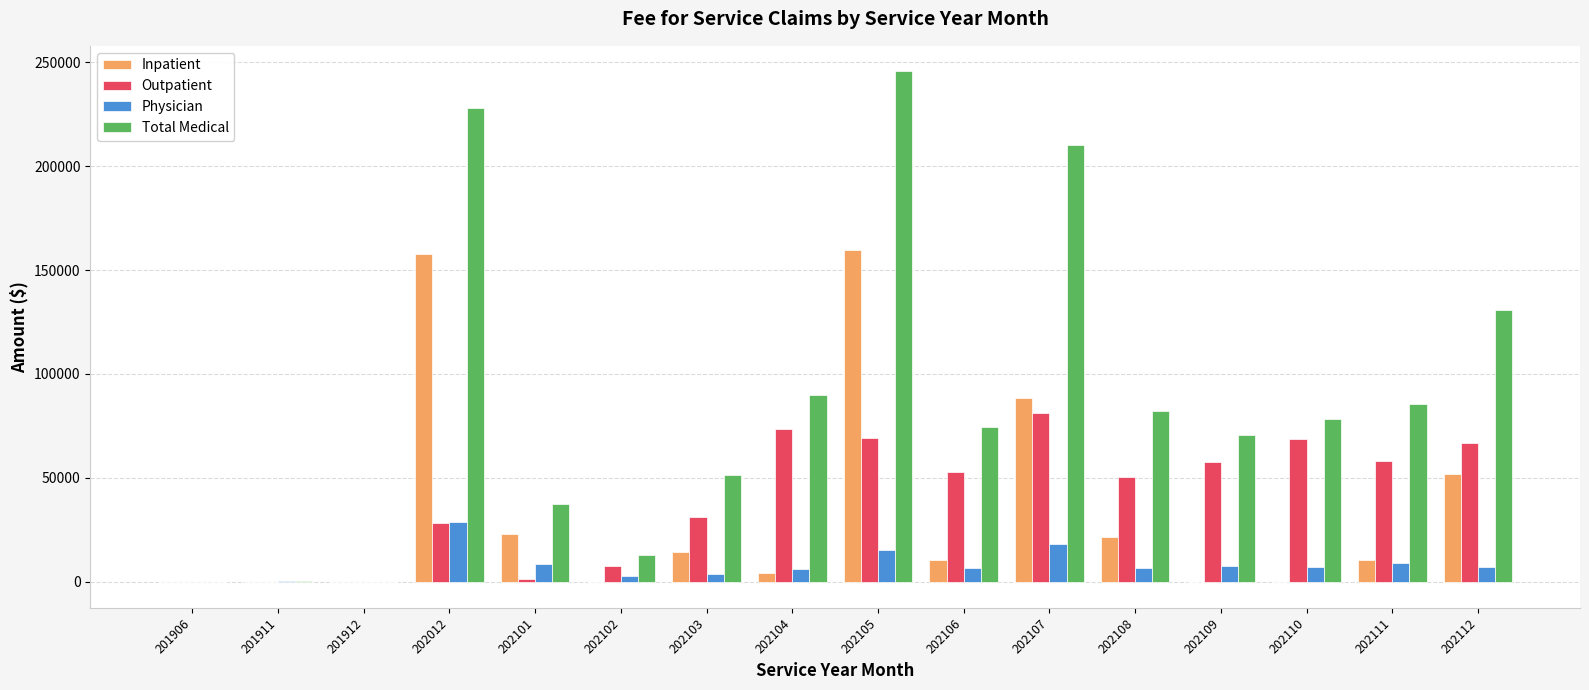

How many groups of bars are there?

16